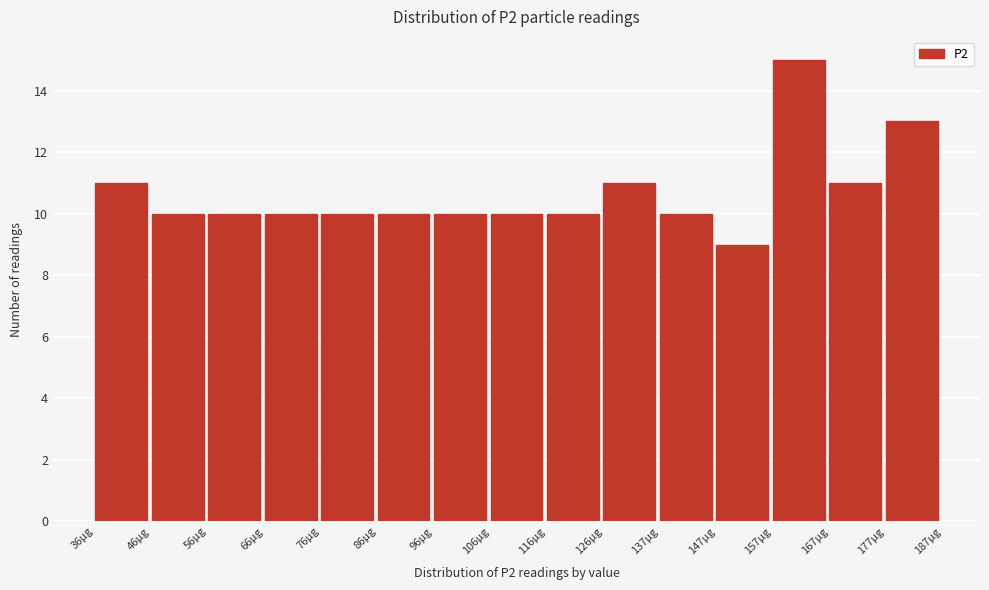

How tall is the bar that spans 76 to 86 on the x-axis? Neither the bar edges nor the heights are printed on the chart, so give them approximately, as read against the axes.

10